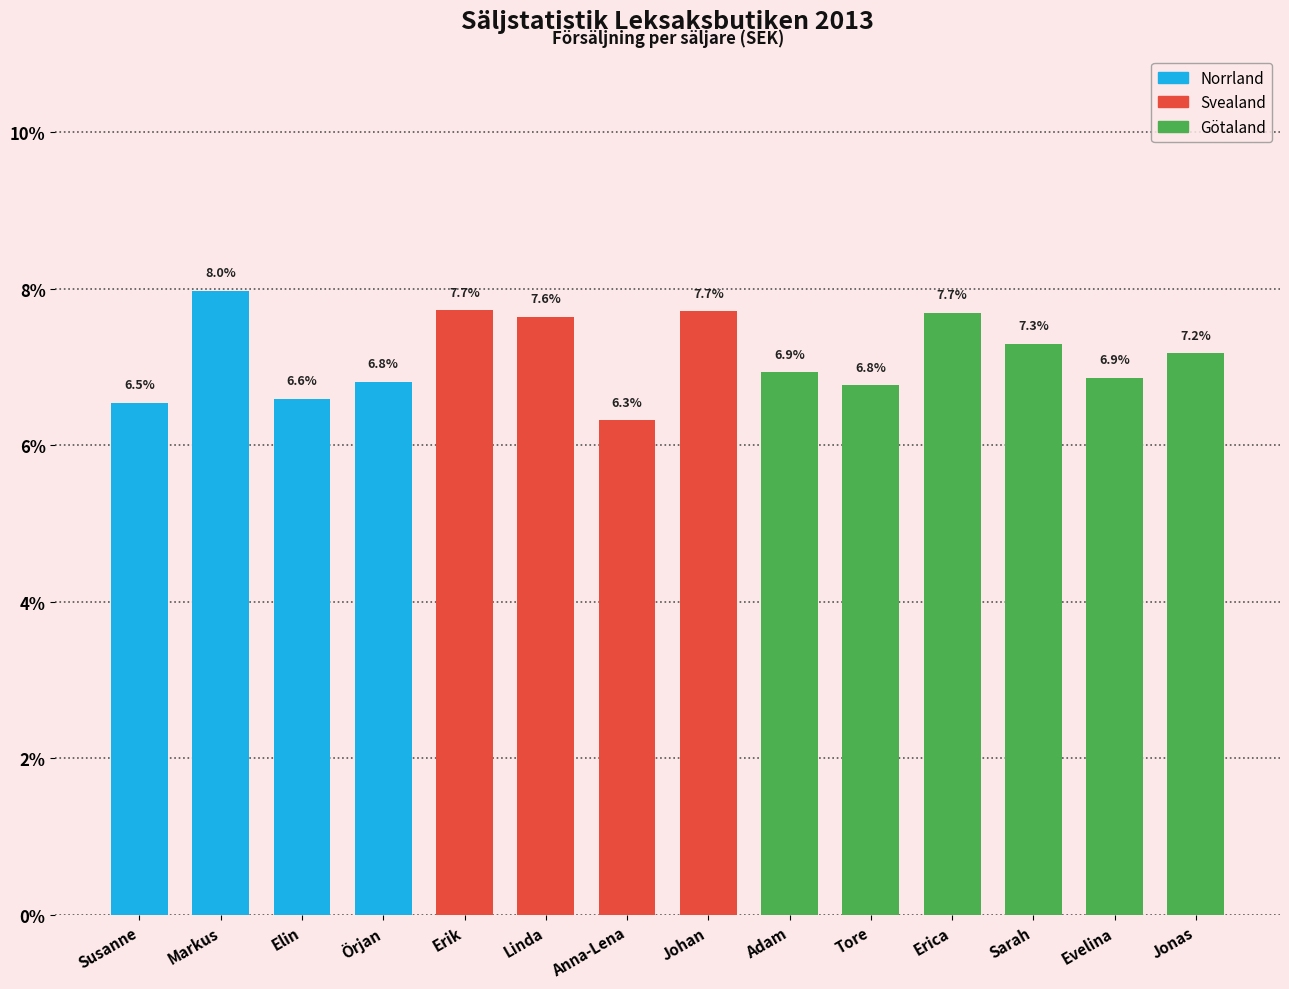

Reading left to right, transcribe all the data shown in this chart.

Susanne=6.5	Markus=8.0	Elin=6.6	Örjan=6.8	Erik=7.7	Linda=7.6	Anna-Lena=6.3	Johan=7.7	Adam=6.9	Tore=6.8	Erica=7.7	Sarah=7.3	Evelina=6.9	Jonas=7.2